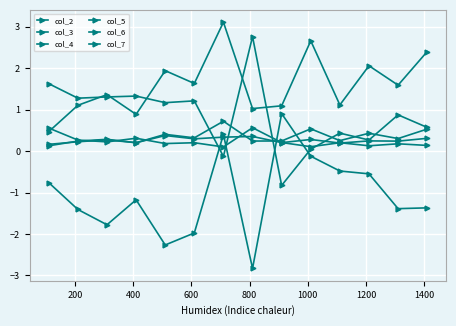

How many negative values does the col_2 series have?

12